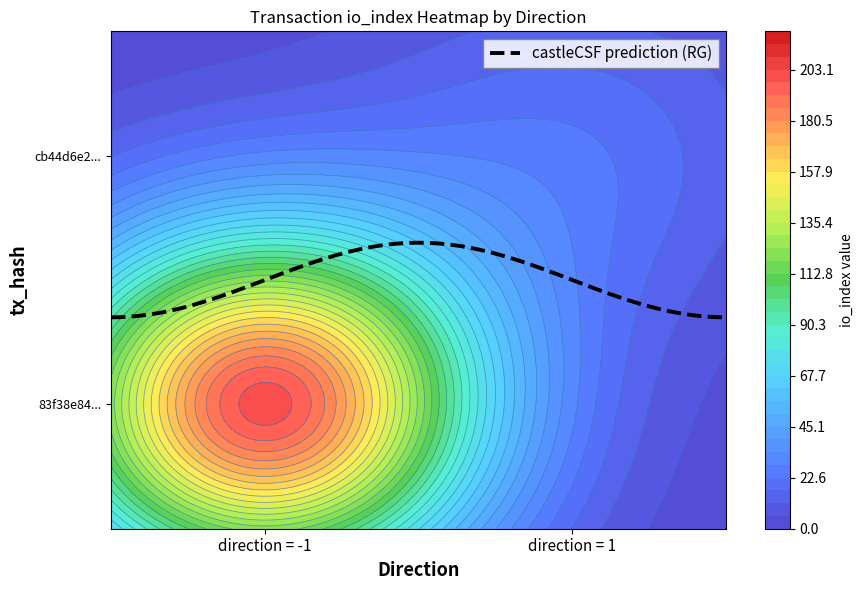

What is the average value of the 83f38e84e3172018c748f33d76fafe7a8dcefa9 series?

100